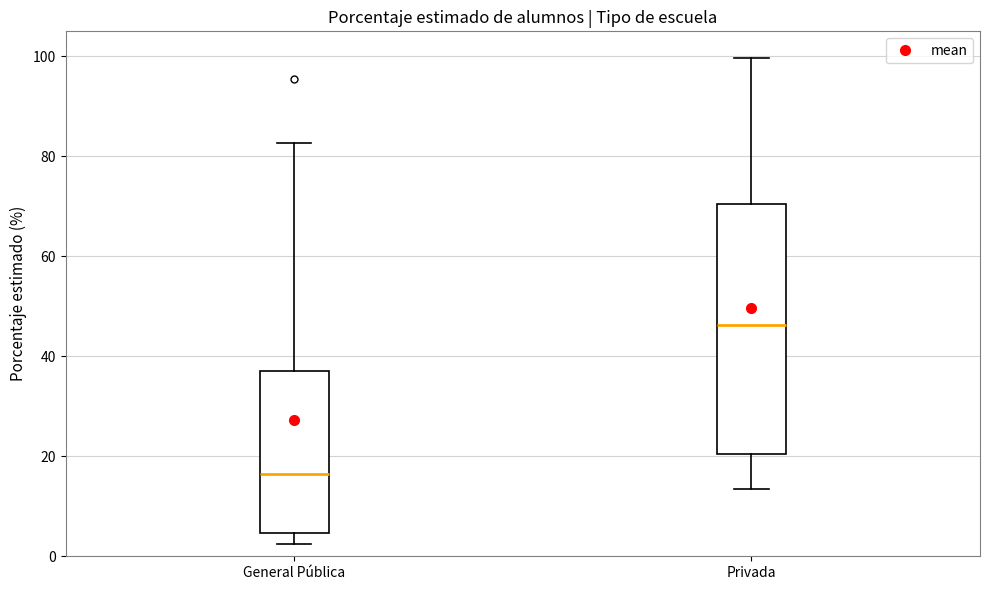

Reading left to right, read every box against the y-axis: the position of its median line, the range the box covers, and the ends of its whiskers. The values are not printed on the chart, so give them approximately, as read against the axis.

General Pública: median 16, box 4 to 38, whiskers 2 to 82
Privada: median 46, box 20 to 70, whiskers 14 to 100